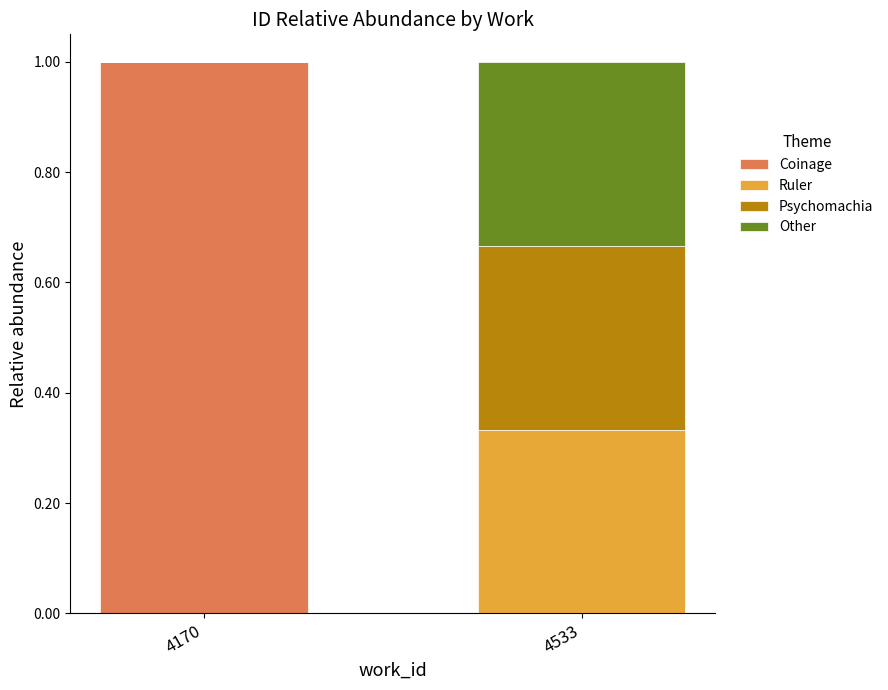

At which label does Coinage reach its peak?

4170